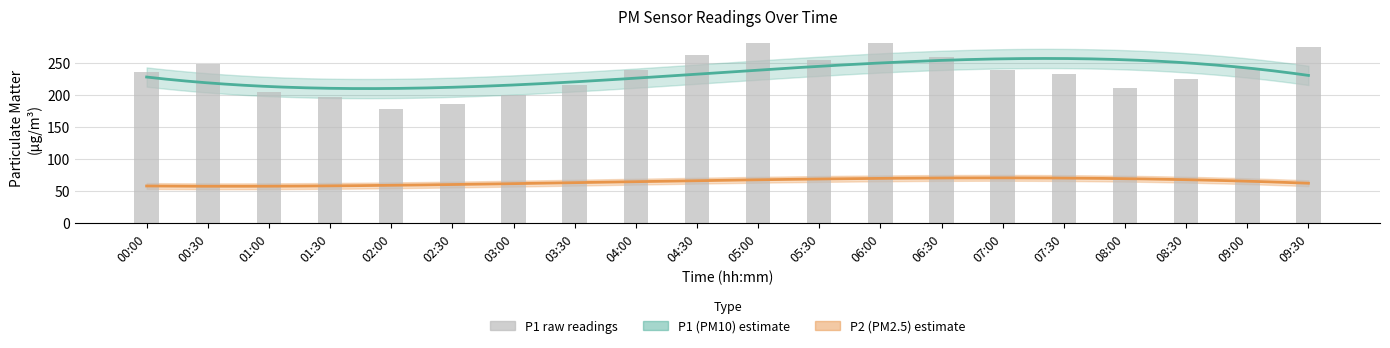

Does the chart contain stacked bars?

No